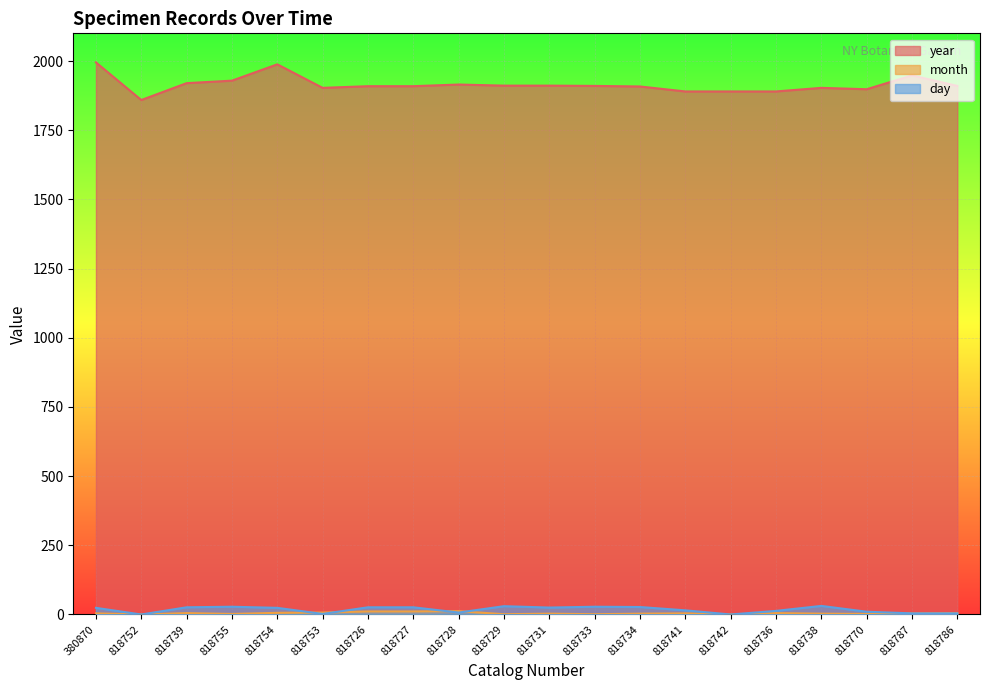

True or false: month and year cross at least once.

False